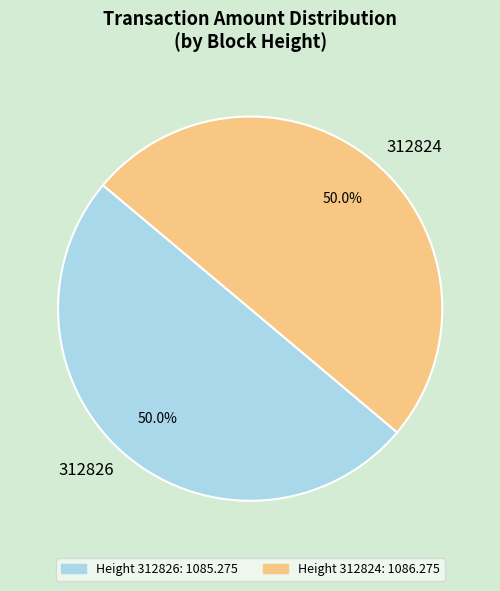

How much of the chart is everything except 312824?

50.0%